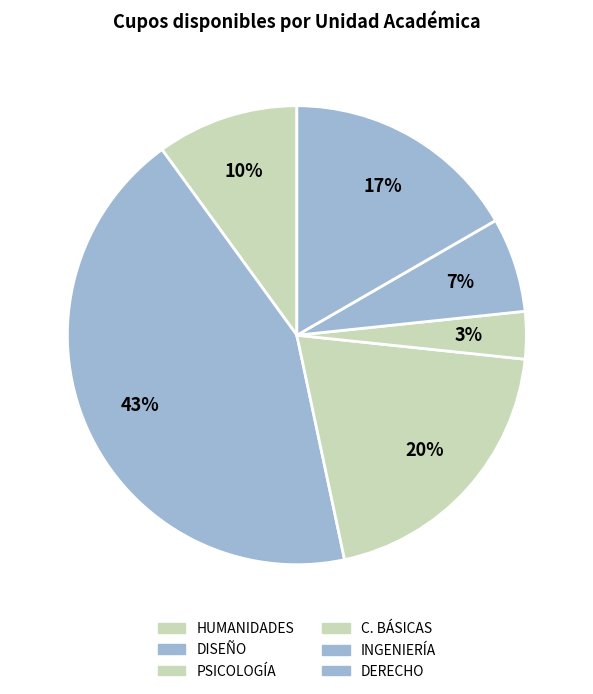

Does INGENIERÍA account for over 50% of the chart?

No